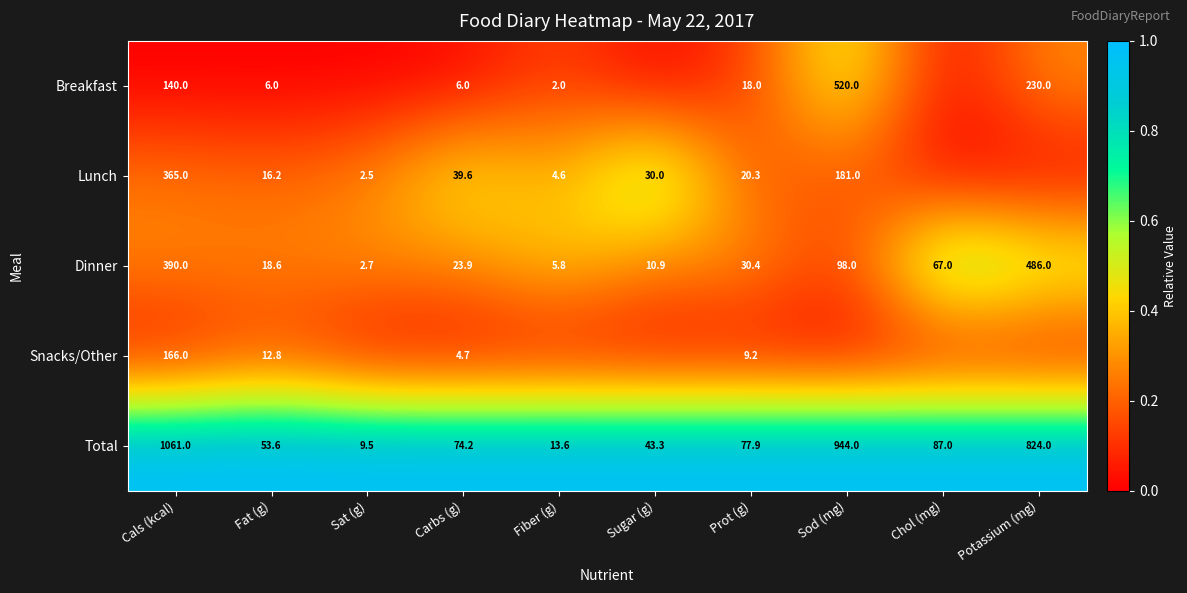

What value does the Total series have at Chol (mg)?

87.0